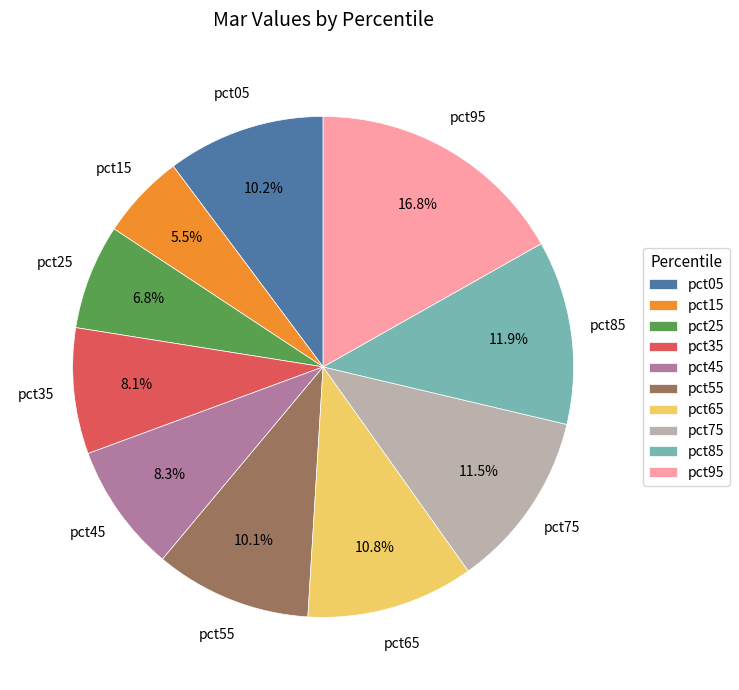

The pct35 slice represents 8% of the pie. True or false?

True